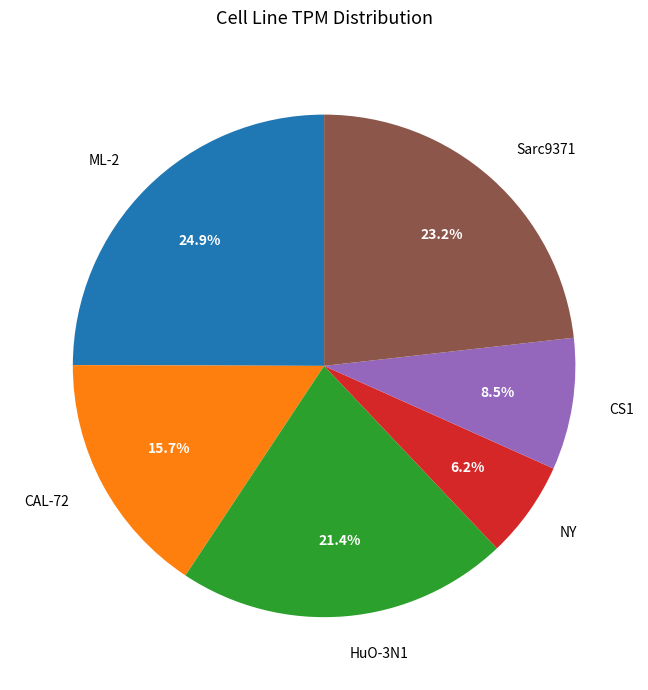

Is CS1 the majority of the pie?

No